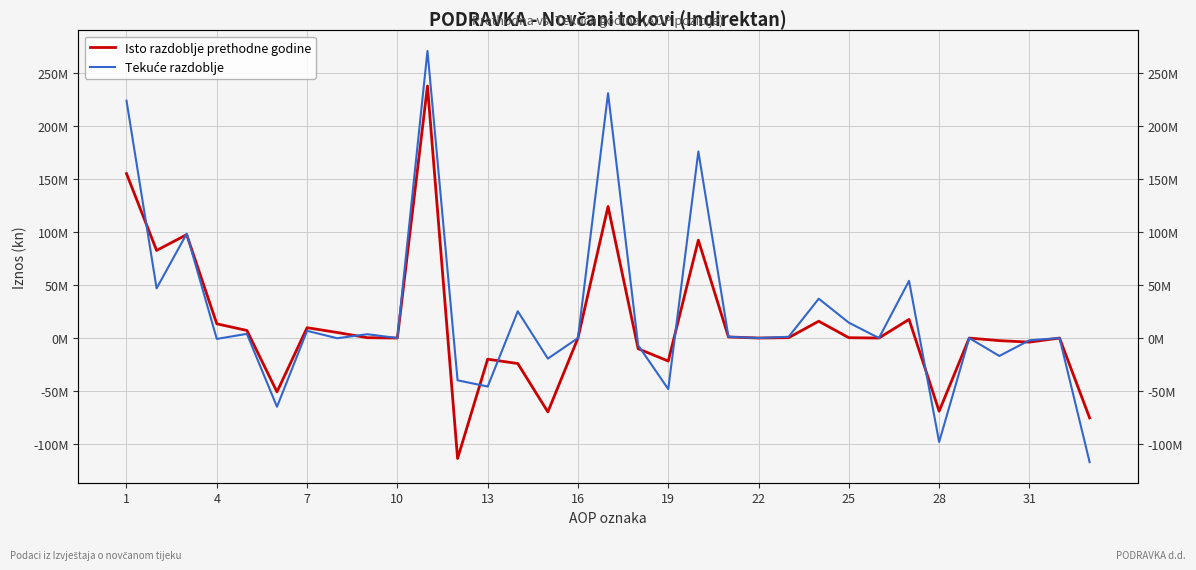

The Isto razdoblje prethodne godine series shows -34802654 at 28. True or false?

False